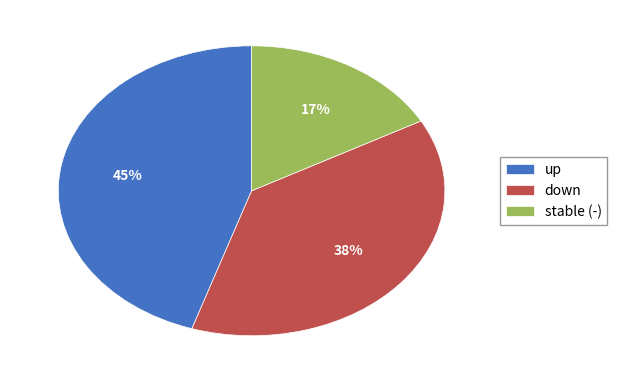

Combined, do stable (-) and down account for over 50%?

Yes